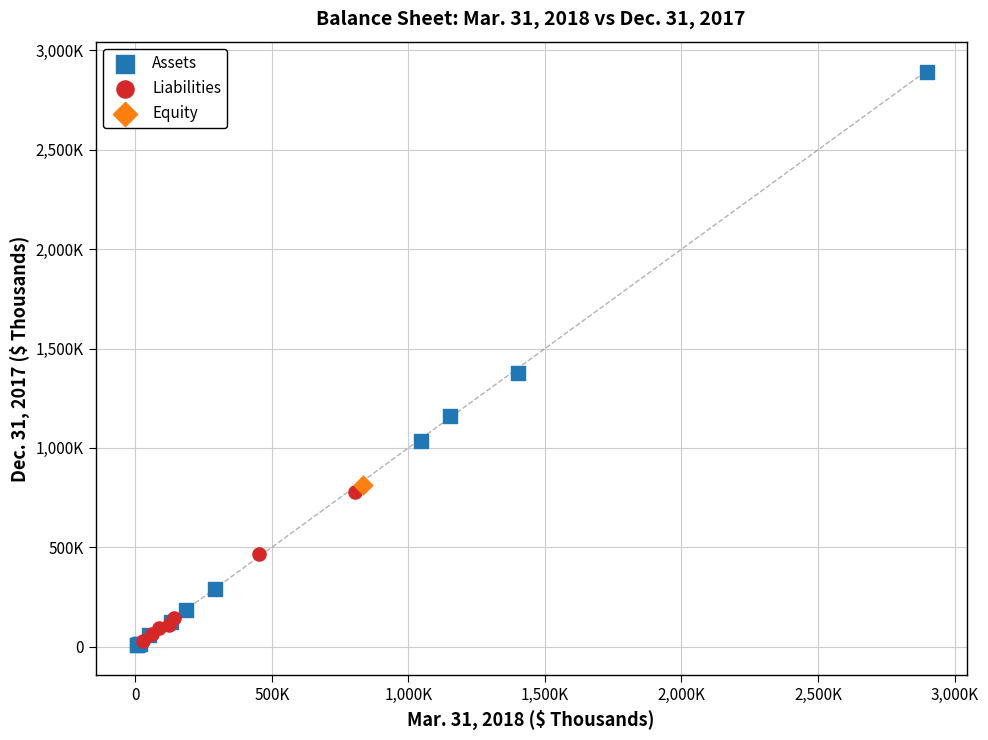

What are all the series names shown in the legend?

Assets, Liabilities, Equity